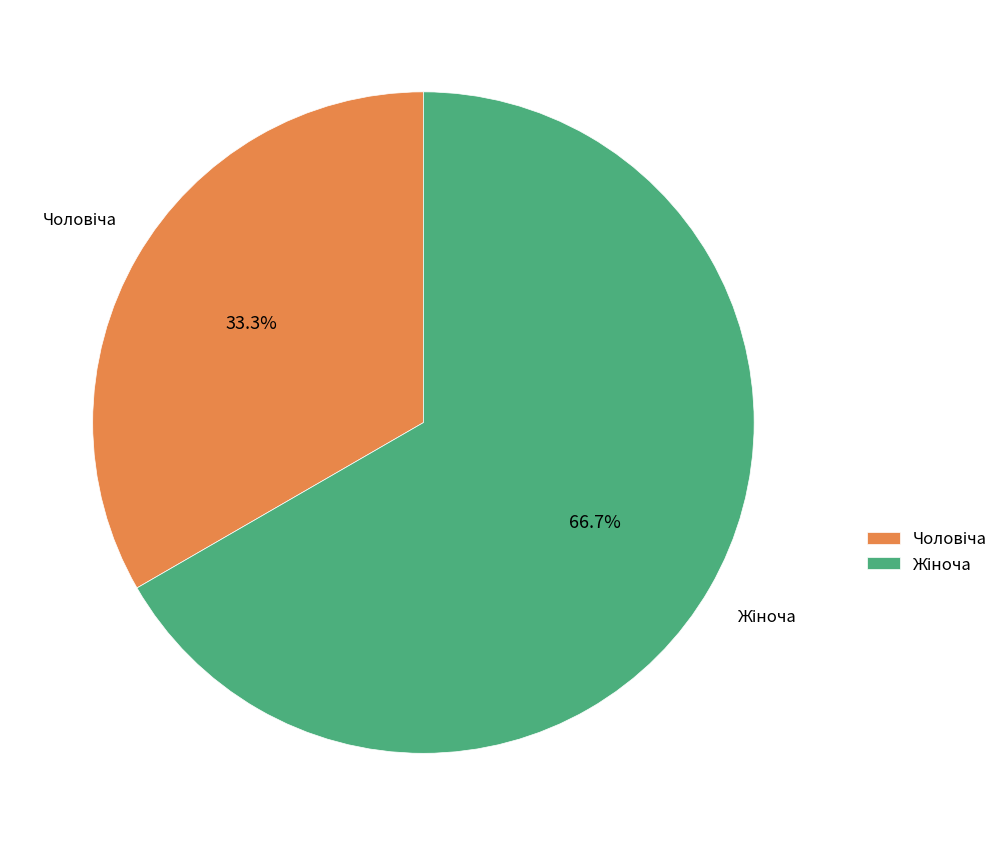

Is there any slice that represents more than half of the pie?

Yes